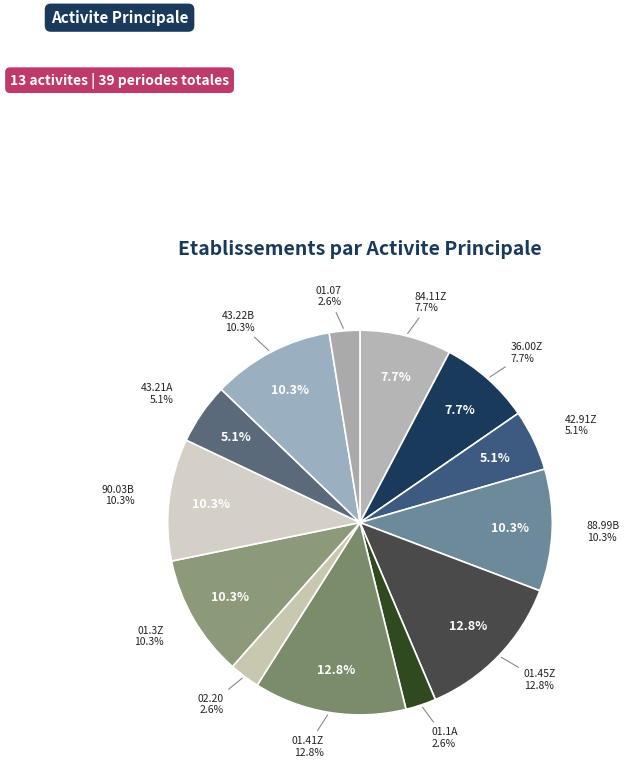

Is the sum of 217002005 and 419174800 greater than half?

No